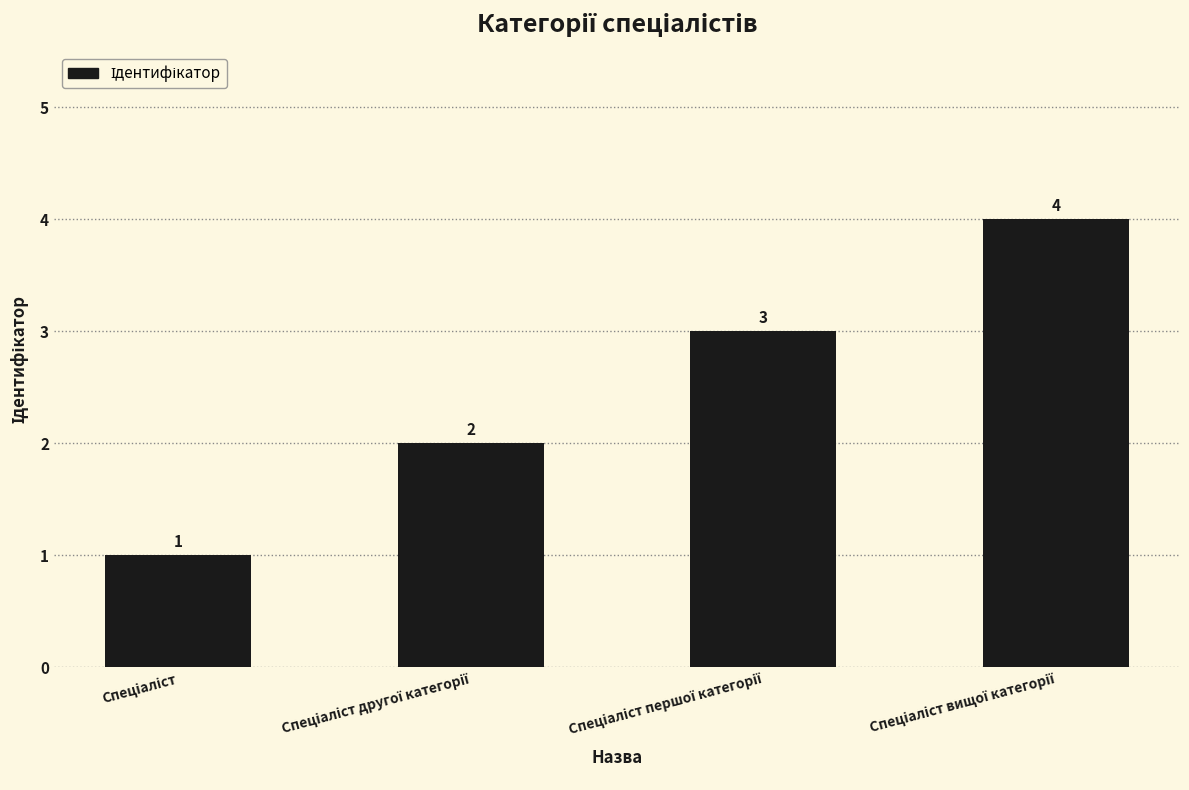

What is the value of the 1st bar from the left?

1